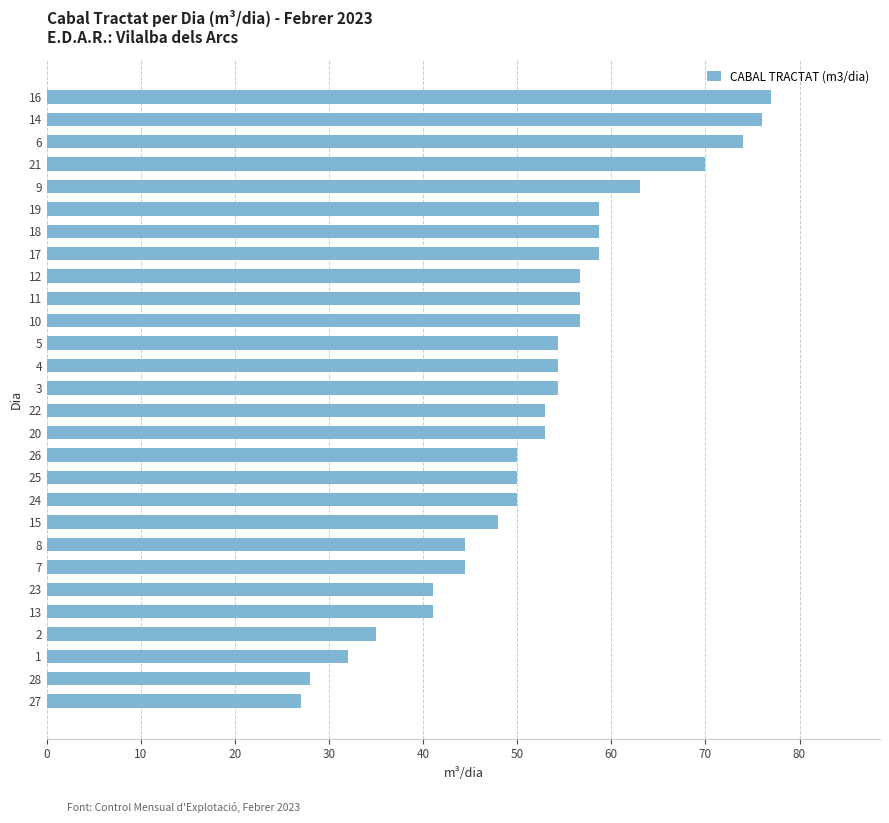

Reading top to bottom, what are all the values shown in this chart?

16=77.0	14=76.0	6=74.0	21=70.0	9=63.0	19=58.7	18=58.7	17=58.7	12=56.7	11=56.7	10=56.7	5=54.3	4=54.3	3=54.3	22=53.0	20=53.0	26=50.0	25=50.0	24=50.0	15=48.0	8=44.5	7=44.5	23=41.0	13=41.0	2=35.0	1=32.0	28=28.0	27=27.0